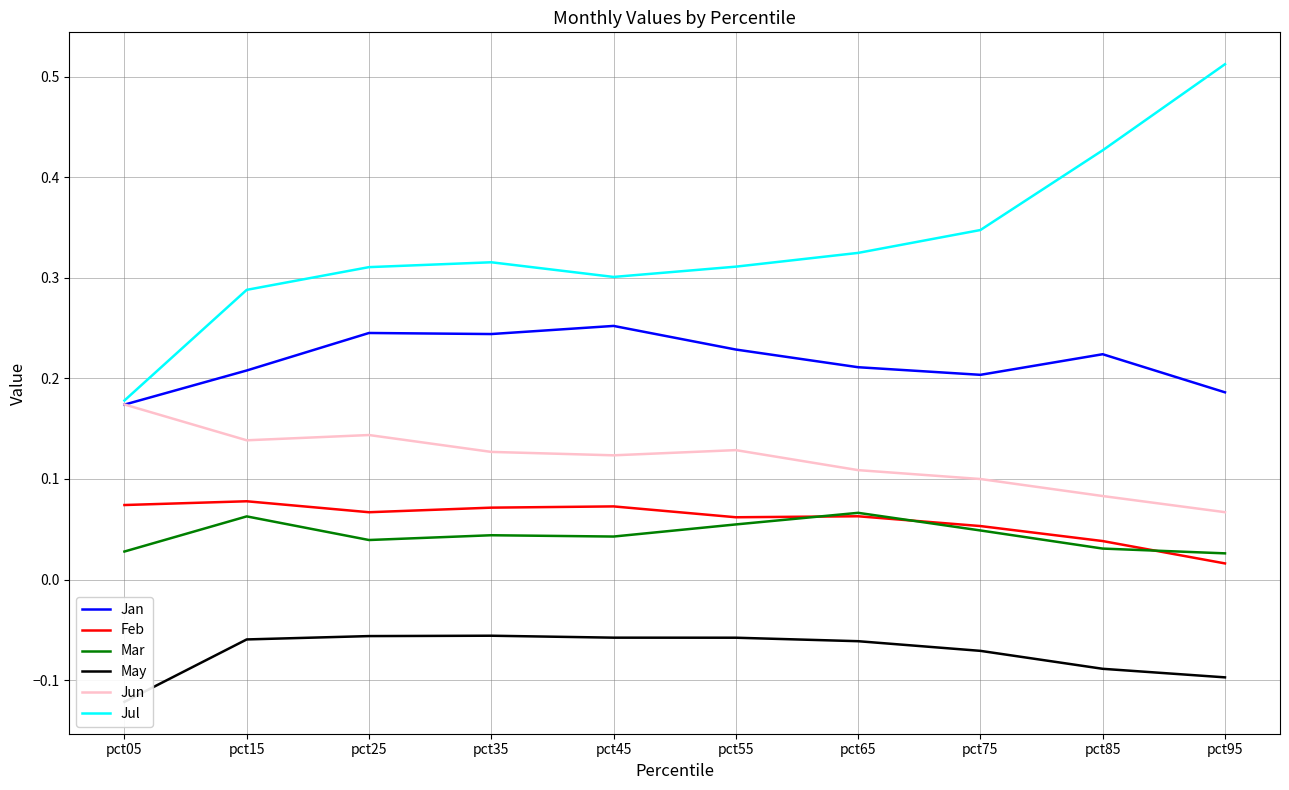

At which category does Jul reach its first local valley?

pct45